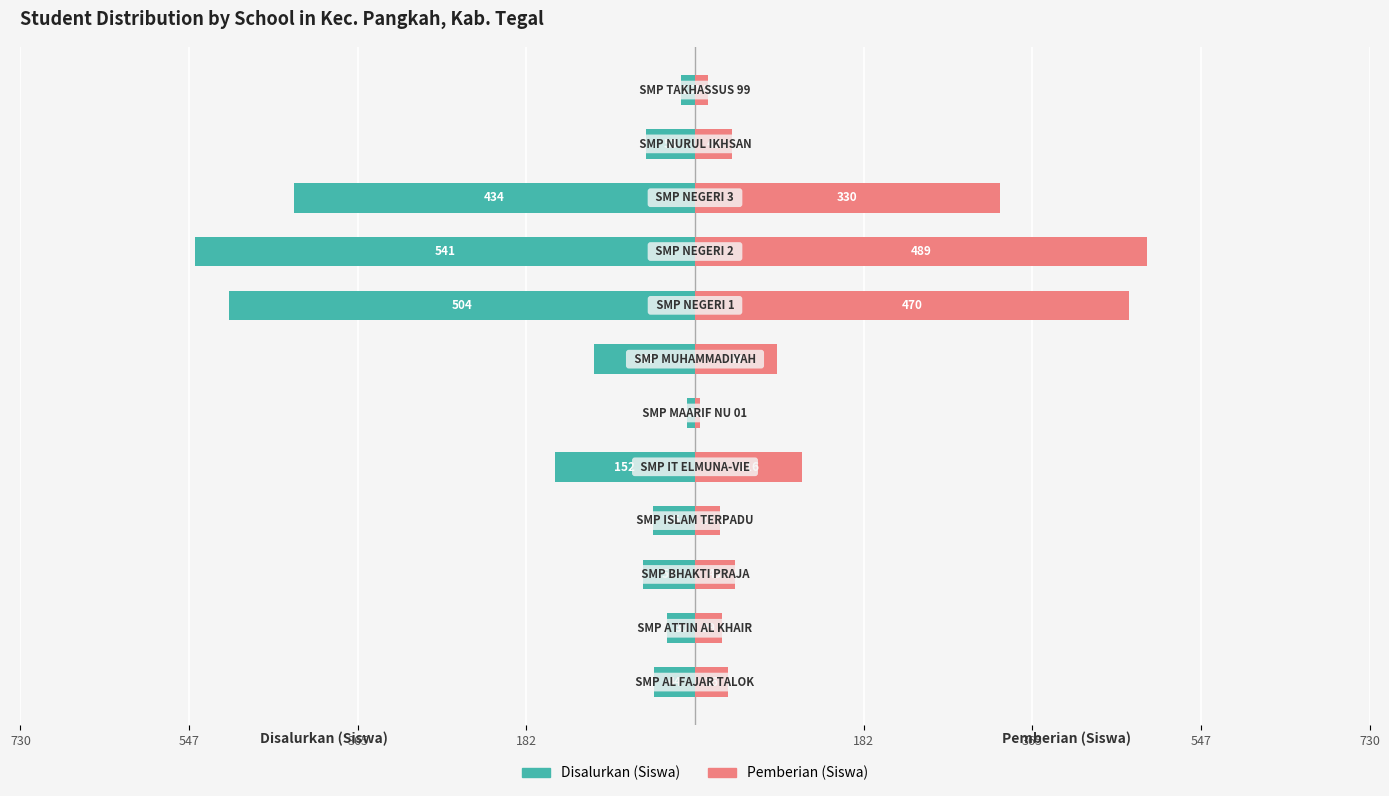

Count the number of categories in the chart.

12